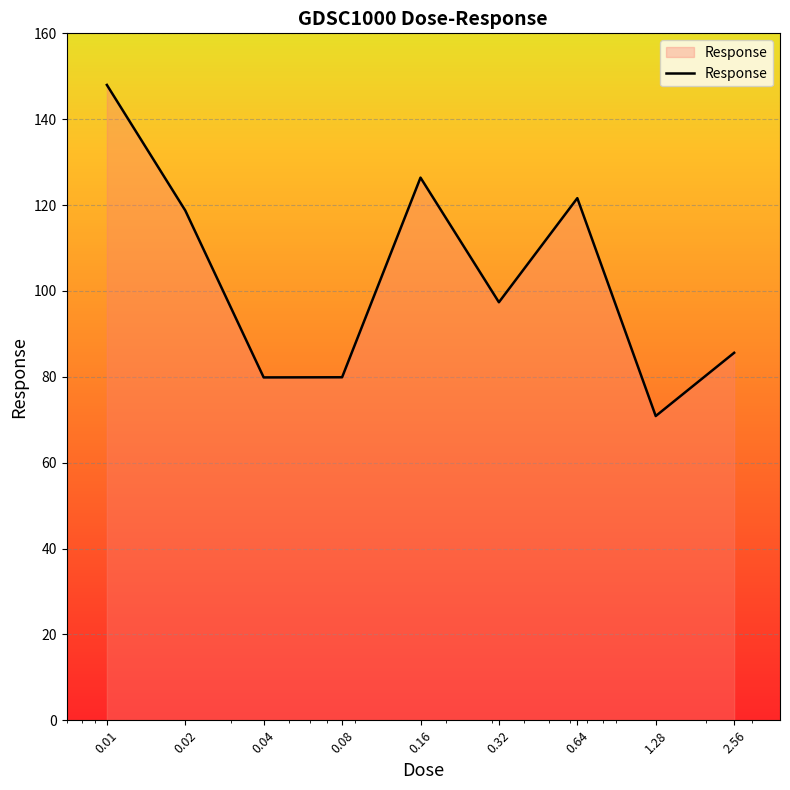

What is the difference between the maximum and minimum values?

77.1